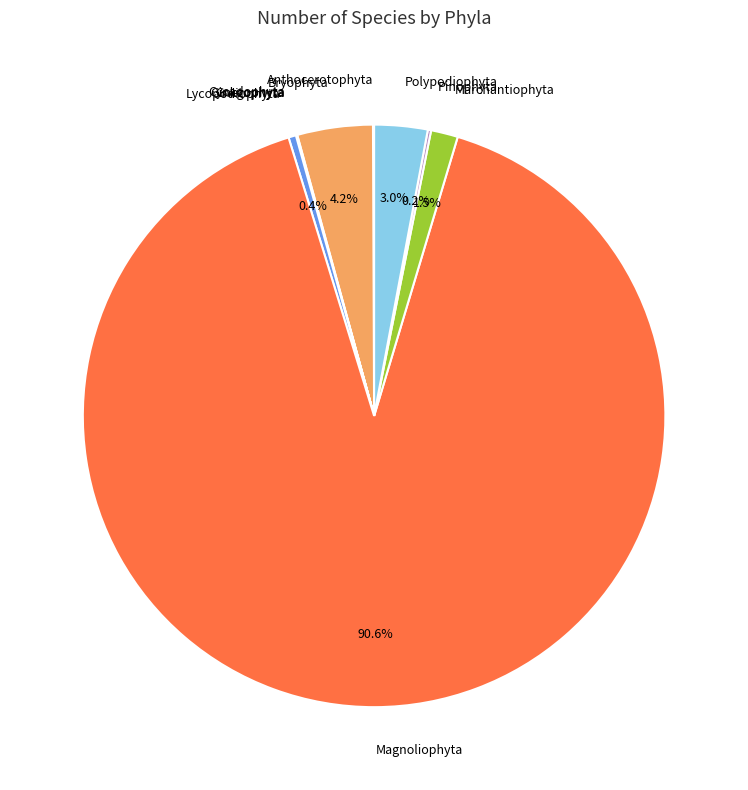

Is there a majority slice in this chart?

Yes